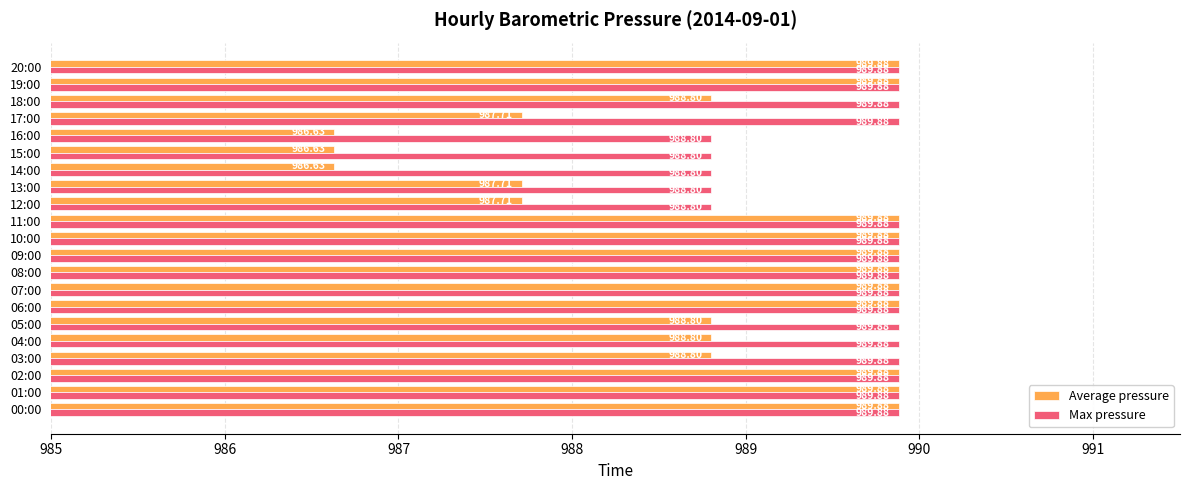

What is the average value of the Average pressure series?

988.9